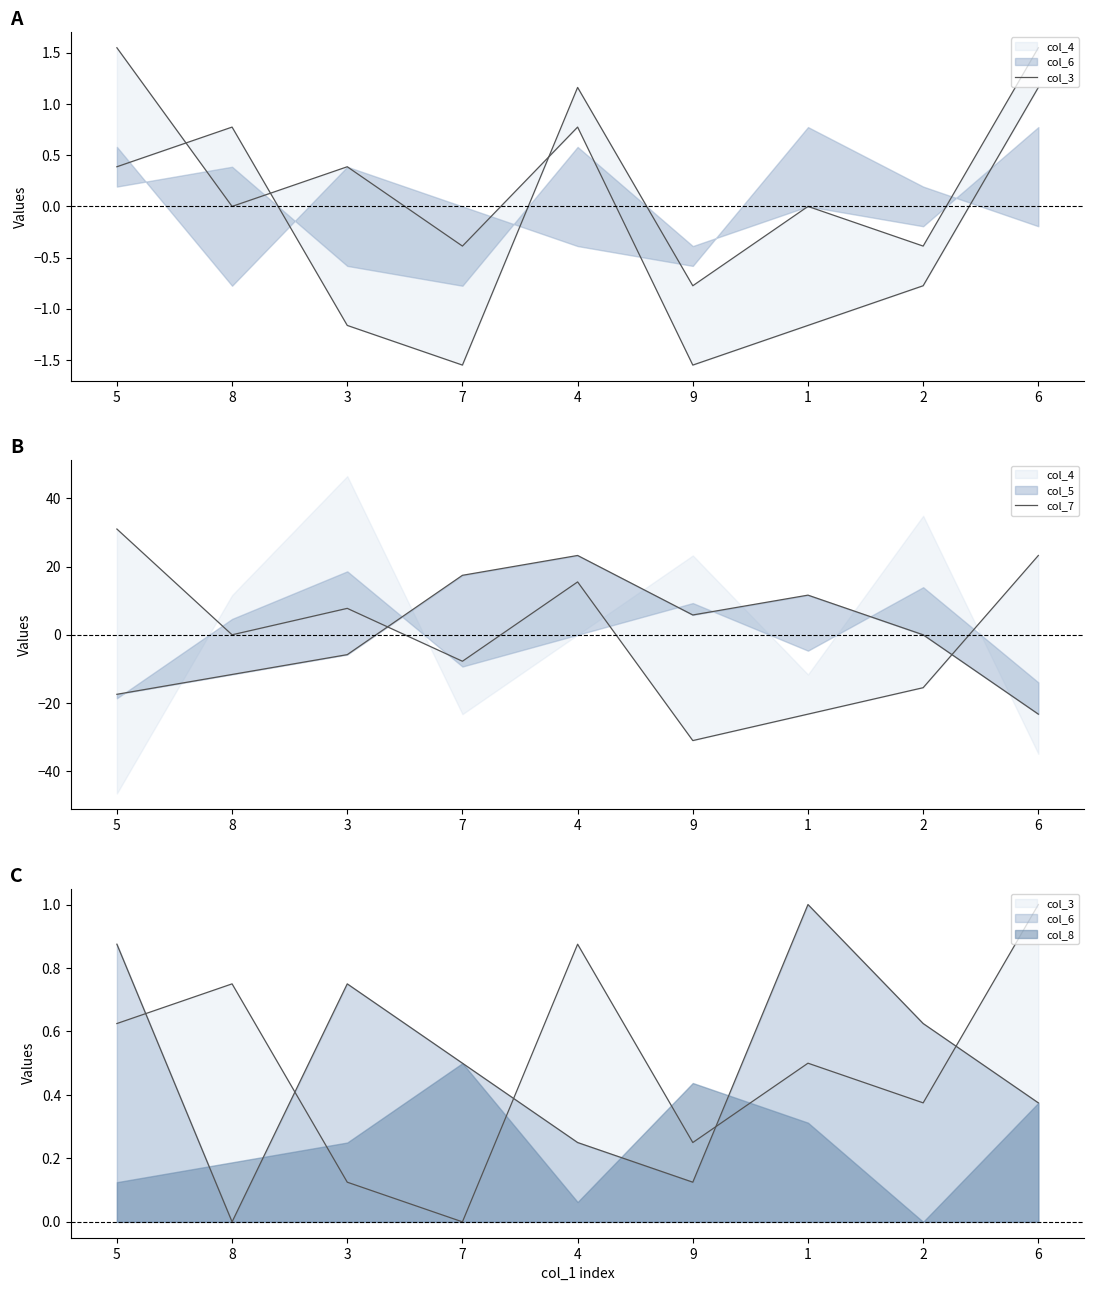

How many intersections are there between col_7 and col_3?

4